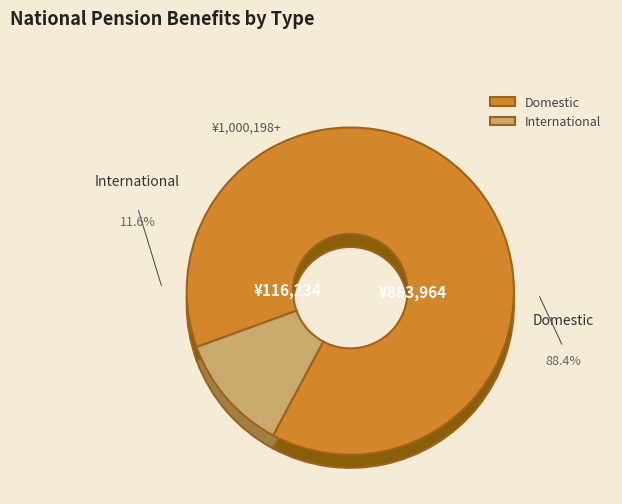

Rank the categories by value from lowest to highest.

障害基礎年金, 遺族基礎年金